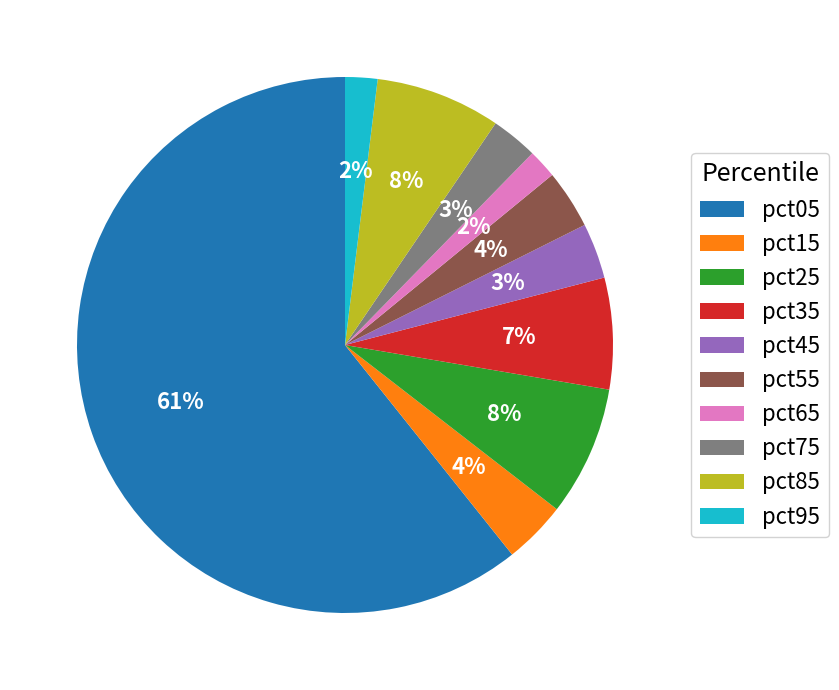

What percentage is the pct55 slice, to the nearest percent?

4%